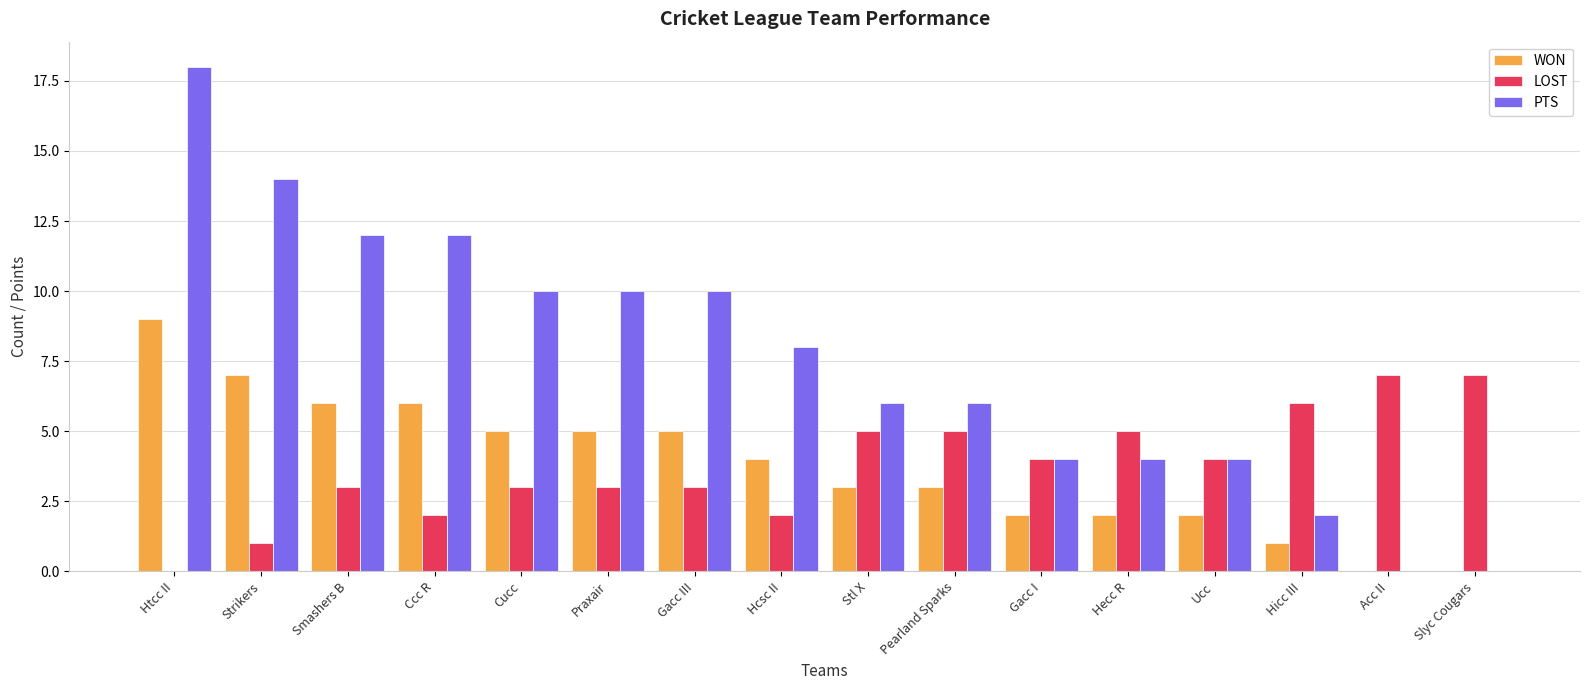

Between Smashers B and Gacc III, which series saw the biggest shift?

PTS